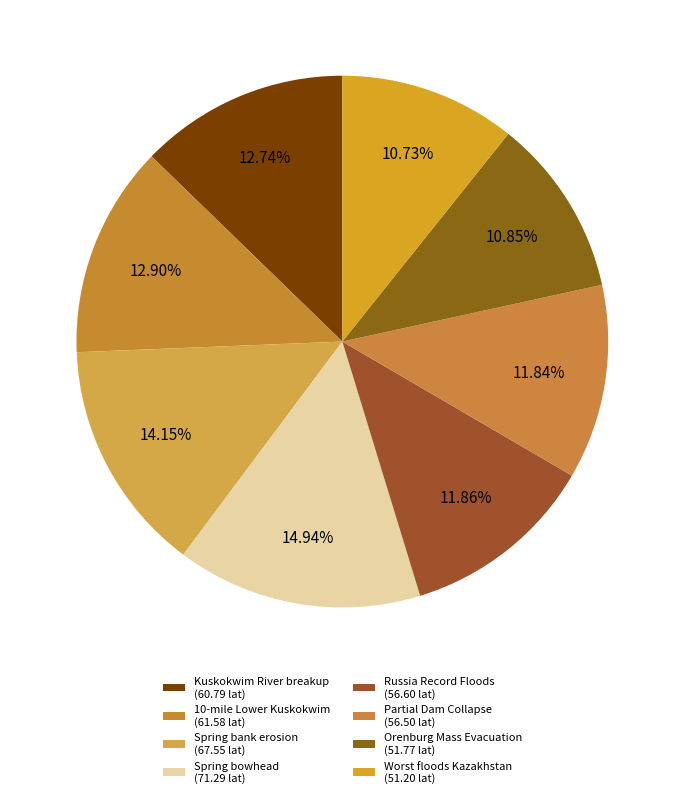

Is Russia Record Floods the majority of the pie?

No